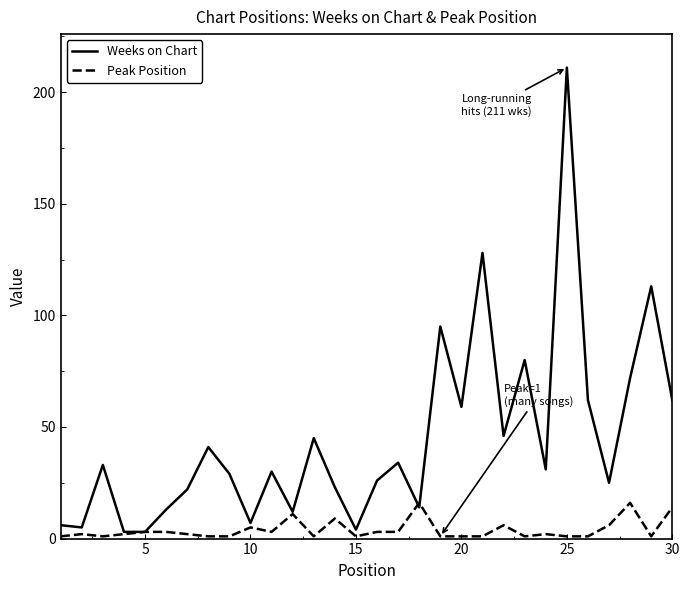

Is this an area chart (filled region under the line)?

No